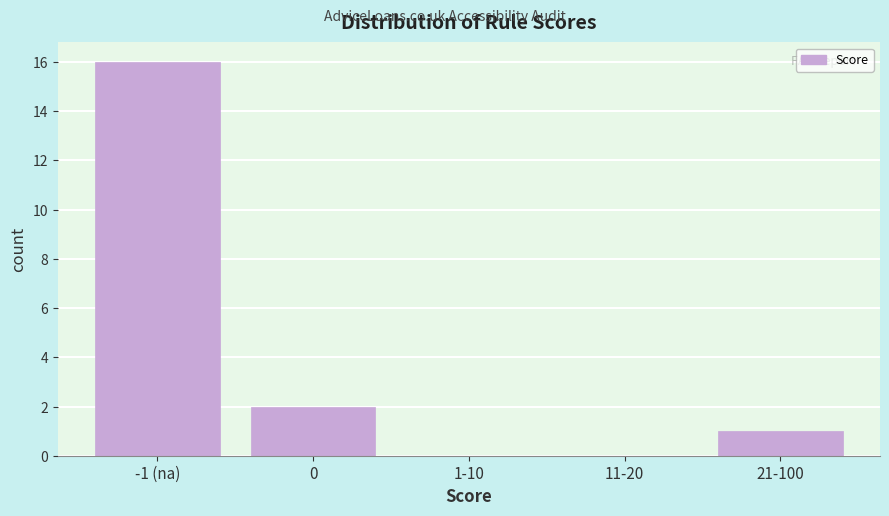

Reading right to left, extract all data points from this chart.

21-100=1	11-20=0	1-10=0	0=2	-1 (na)=16